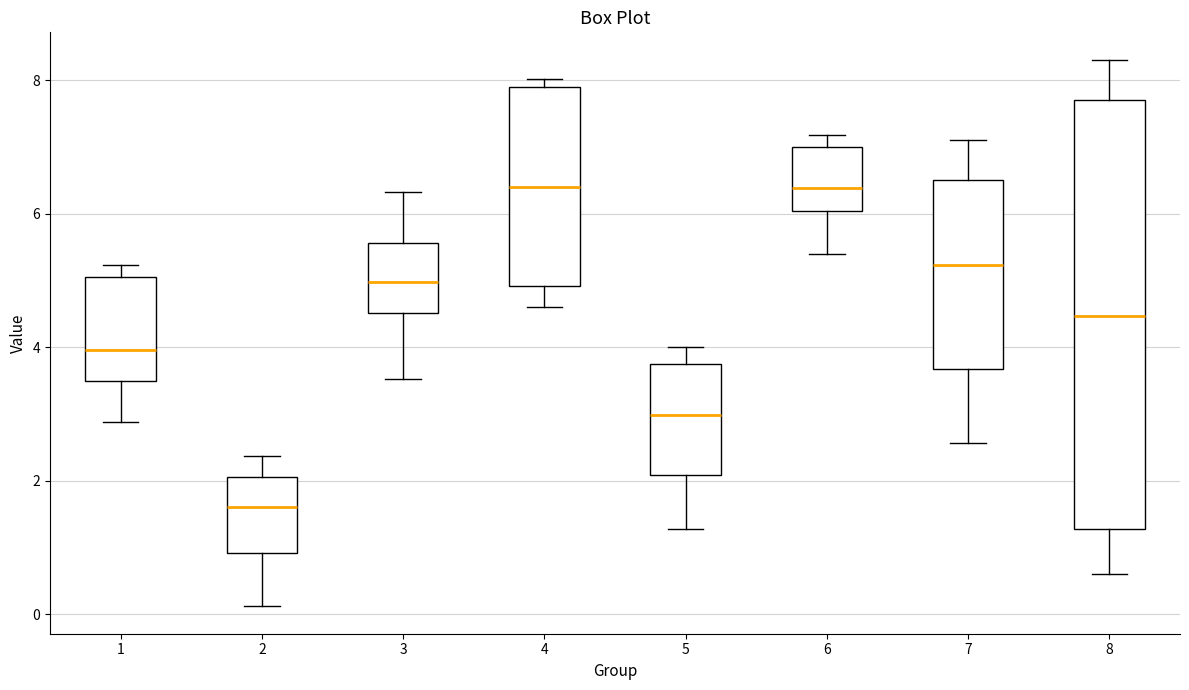

Which box has the lowest median line?

2